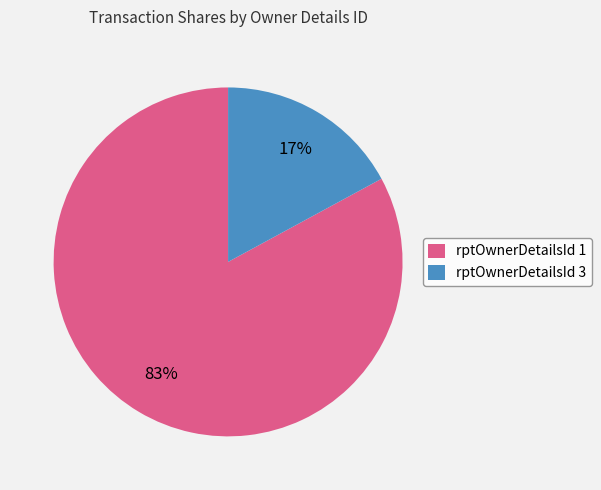

Between rptOwnerDetailsId 1 and rptOwnerDetailsId 3, which is larger?

rptOwnerDetailsId 1